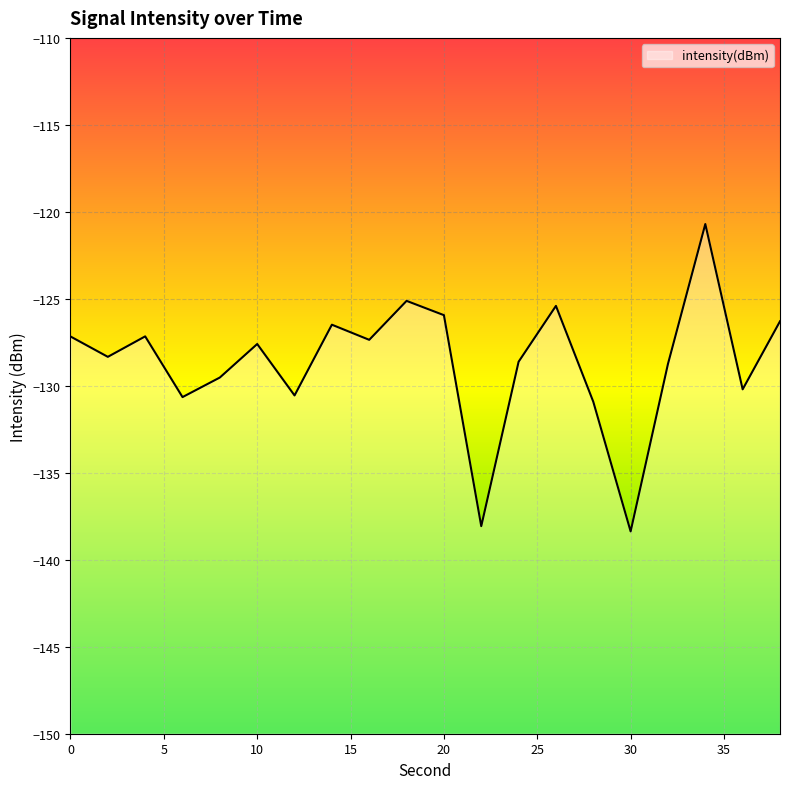

True or false: the data has more than 1 interior local peaks.

True